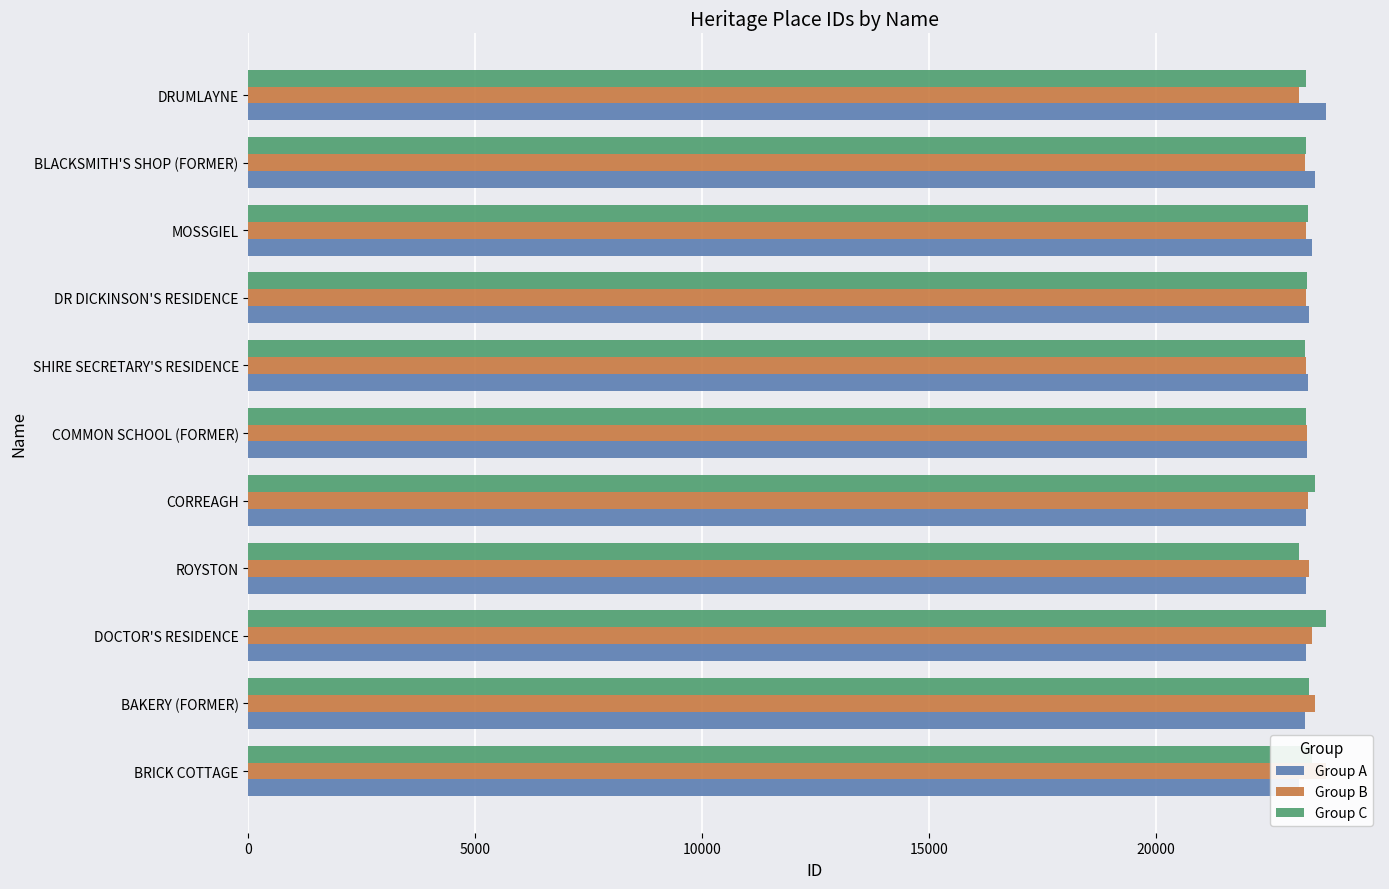

What is the lowest value of the Group C series?

23152